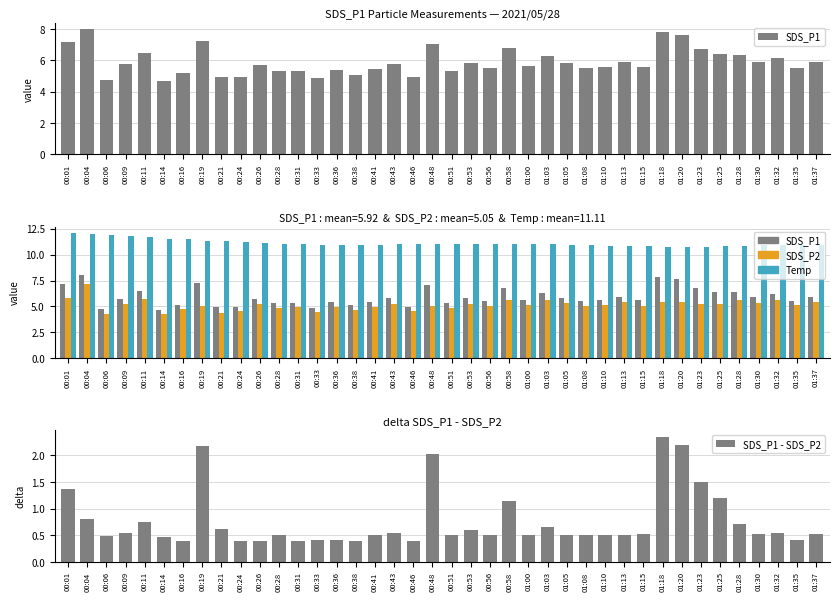

What position from the right is 01:37?

1